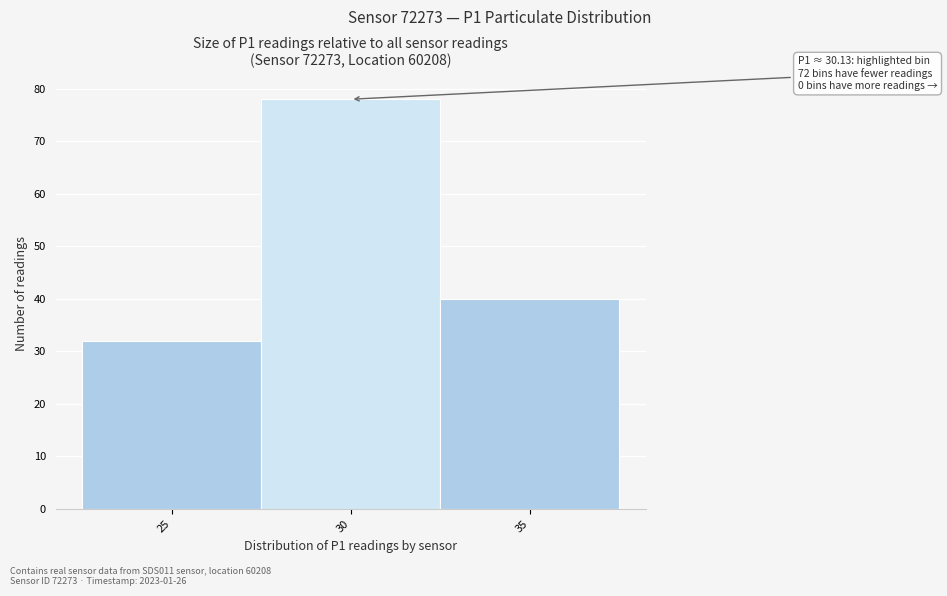

Reading left to right, extract all data points from this chart.

32	78	40